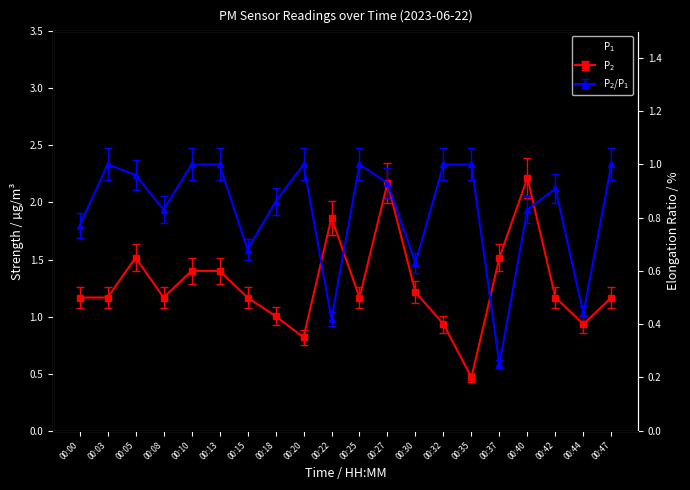

At which category is the sum across all series the highest?

00:37